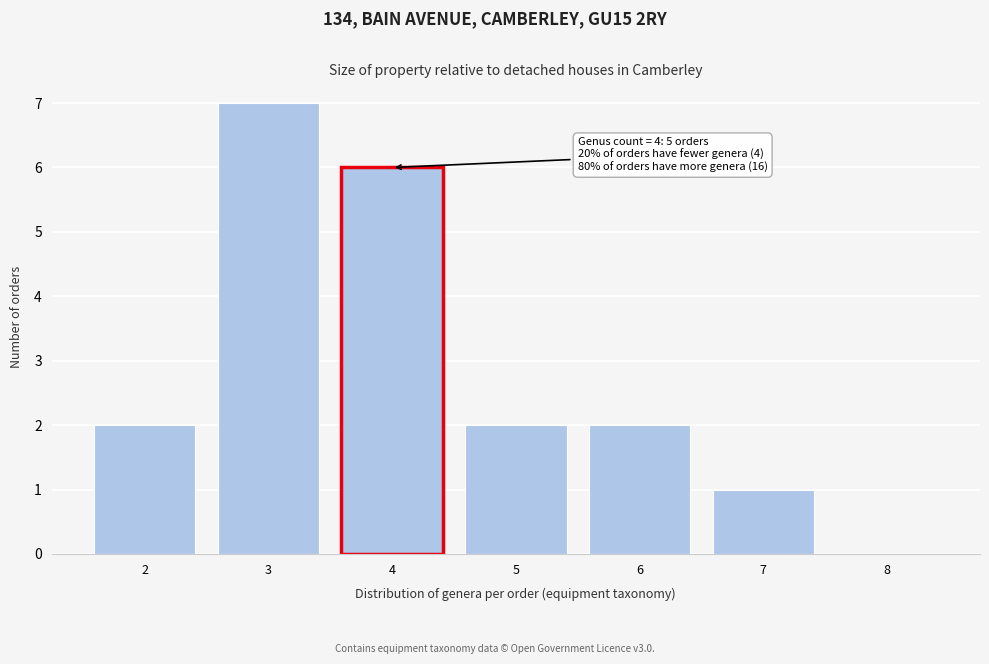

Over which range of the x-axis is the bar tallest?

2.5 to 3.5